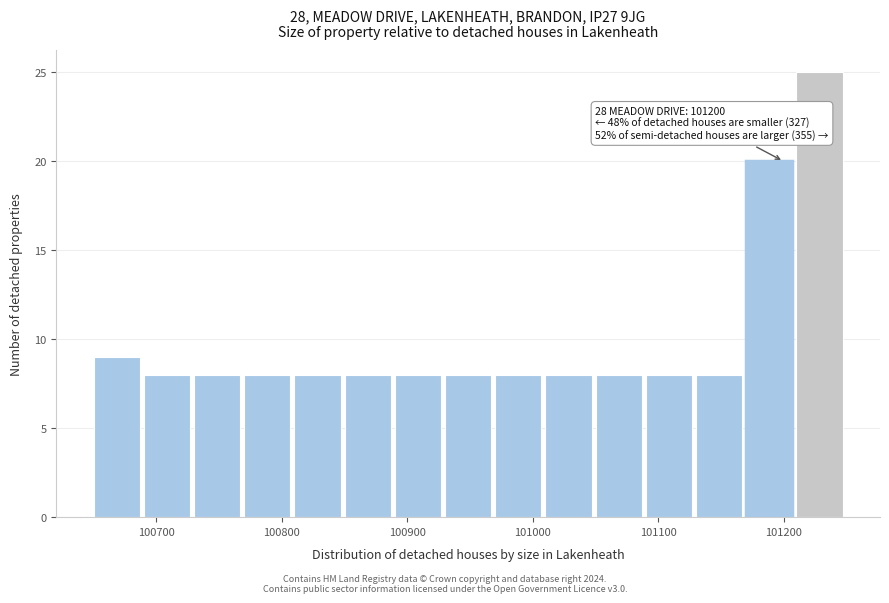

Over which range of the x-axis is the bar tallest?

101210 to 101250